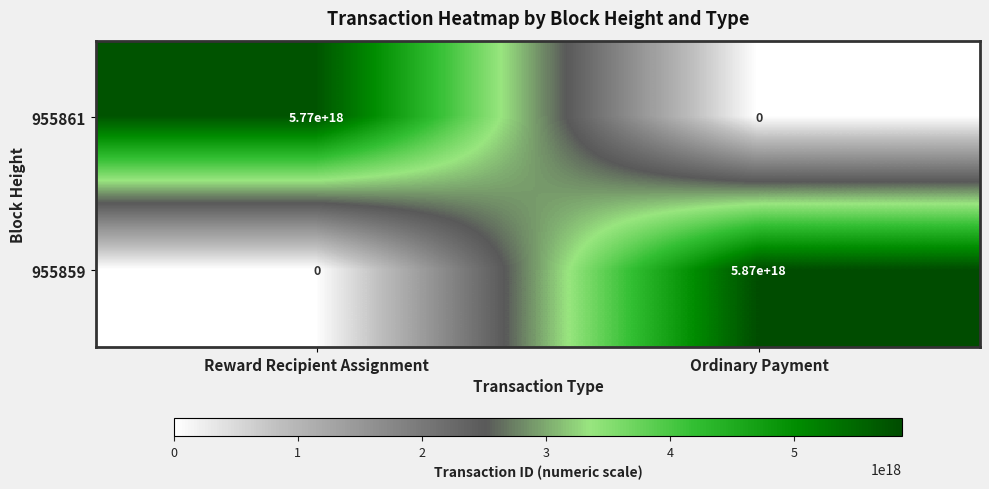

Which series changed the most between Reward Recipient Assignment and Ordinary Payment?

955859